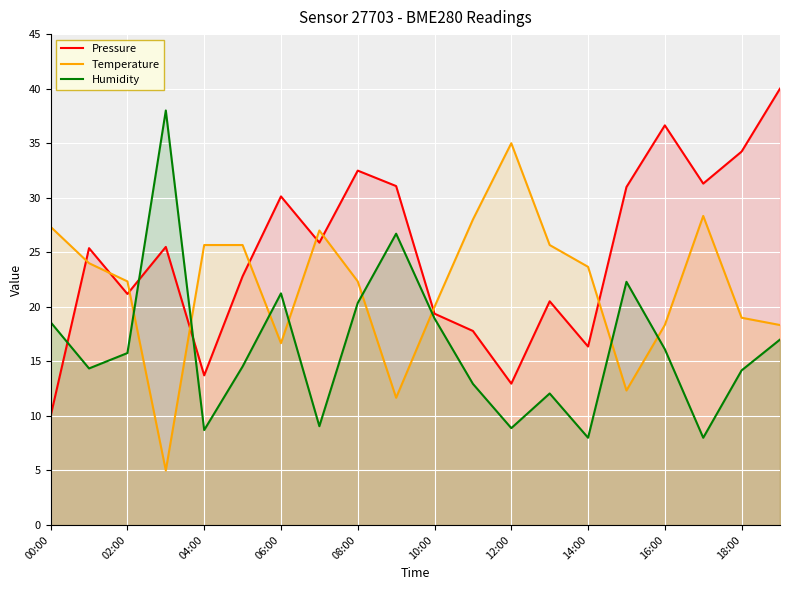

What is the total value across all series at 10:00?

58.3